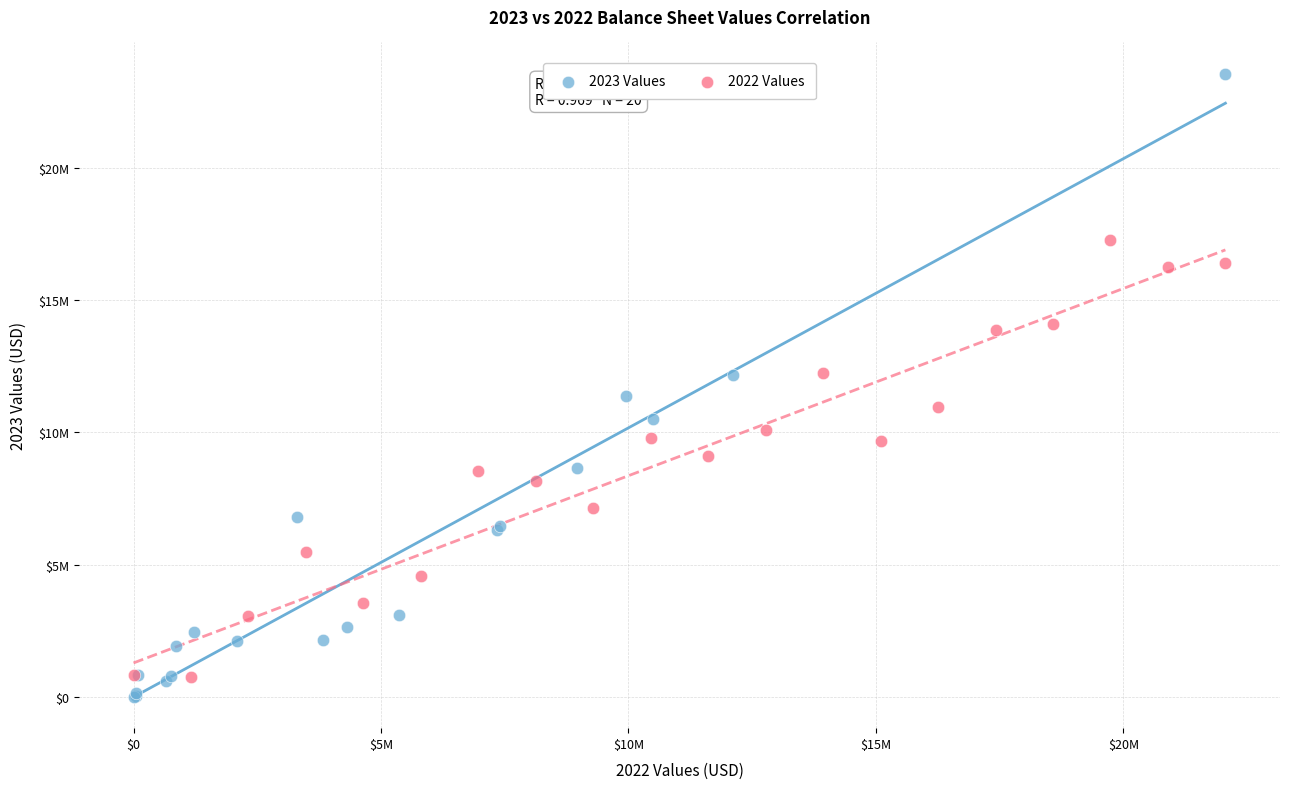

What are all the series names shown in the legend?

2023 Values, 2022 Values